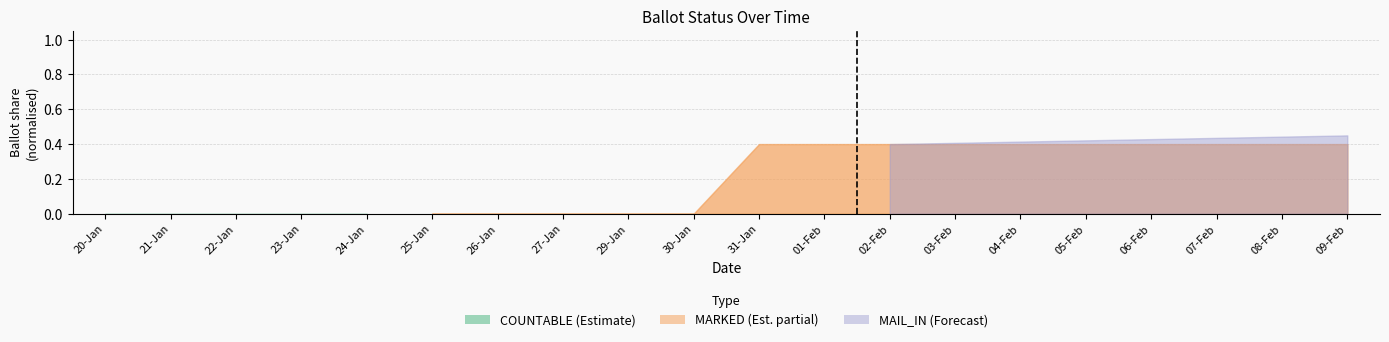

The COUNTABLE series shows 0 at 21-Jan. True or false?

True